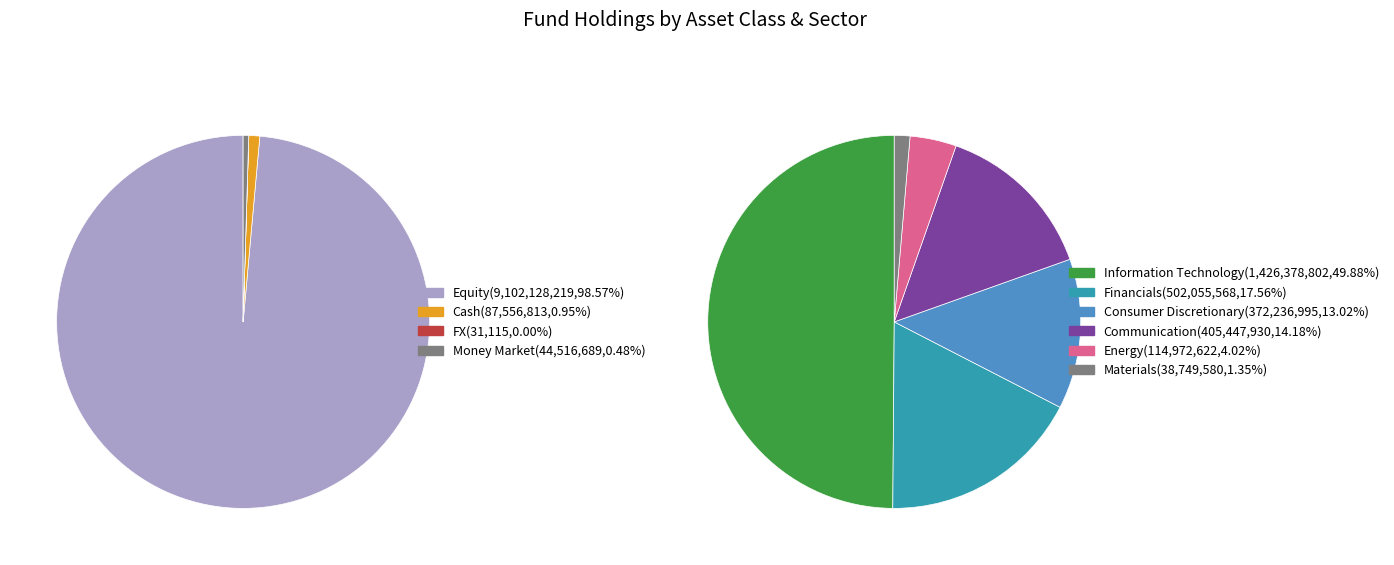

Which category has the smallest portion of the pie?

FX